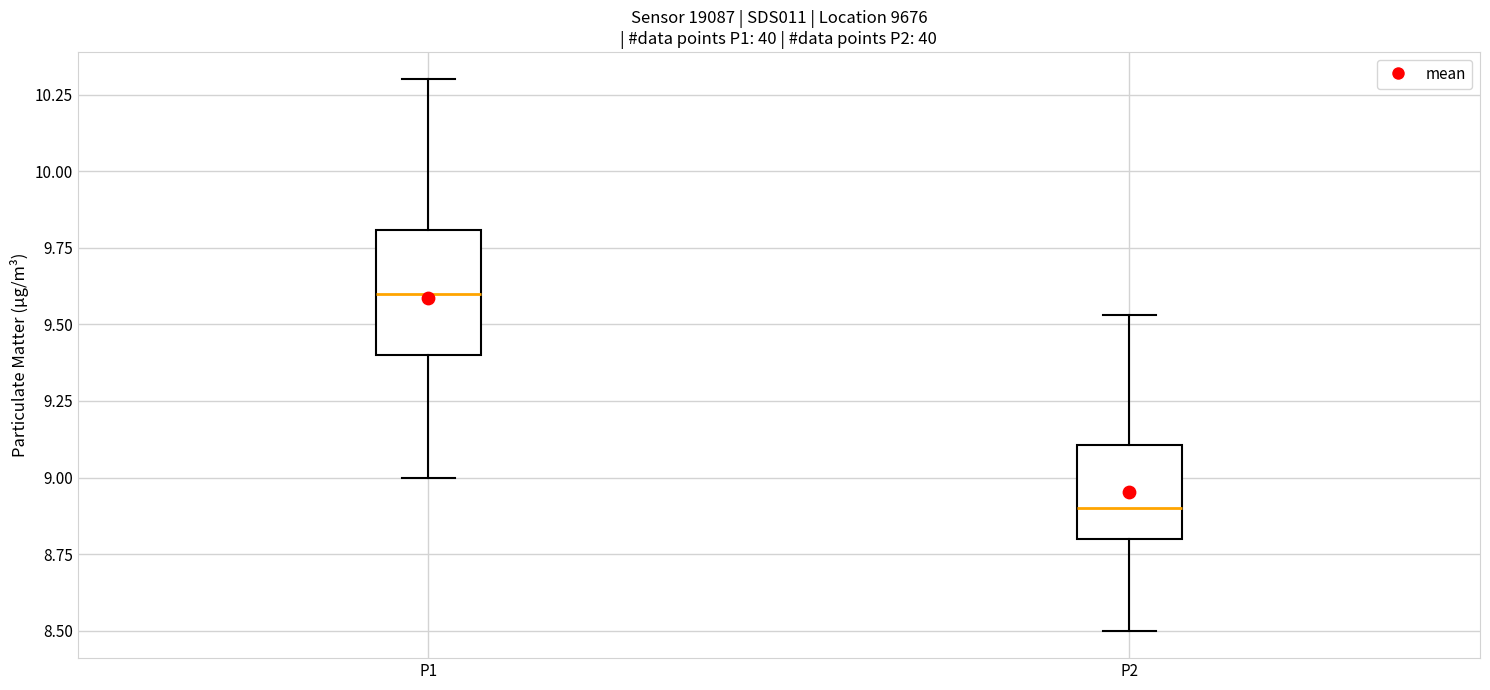

Reading left to right, transcribe this box plot: for each box, give where its median line is, the range the box spans, and where its two whiskers end, as read against the y-axis. The values are not printed on the chart, so give them approximately, as read against the axis.

P1: median 9.60, box 9.40 to 9.80, whiskers 9.00 to 10.30
P2: median 8.90, box 8.80 to 9.10, whiskers 8.50 to 9.55